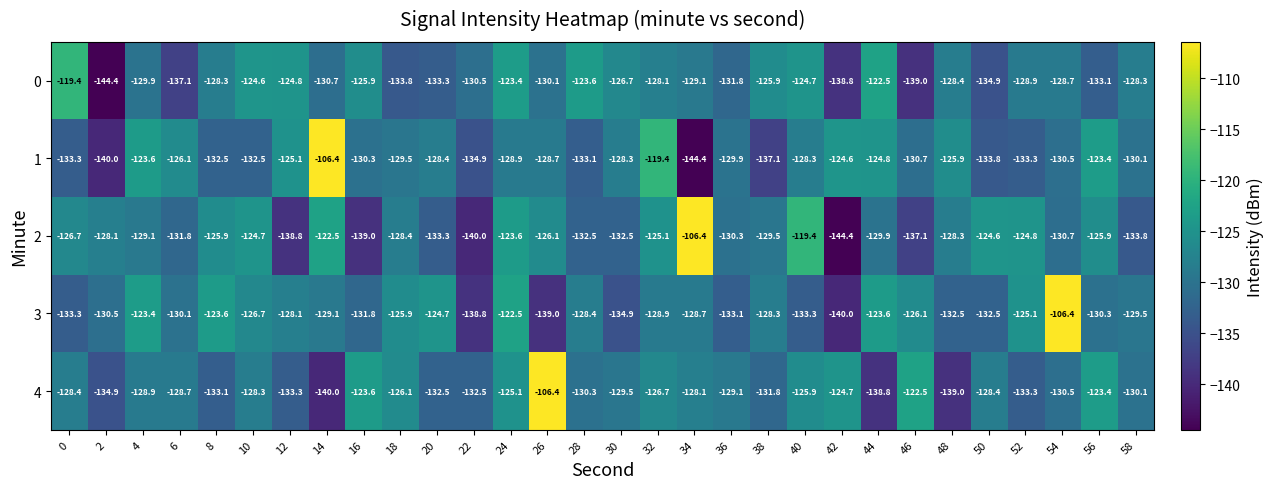

How many series are shown in this chart?

5